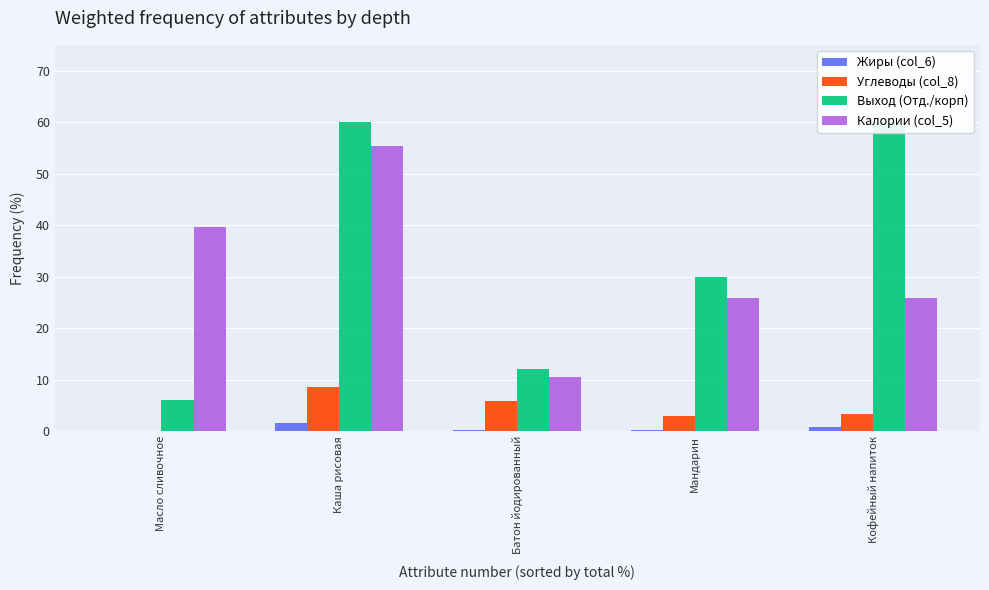

What is the label of the 2nd bar from the right?

Мандарин